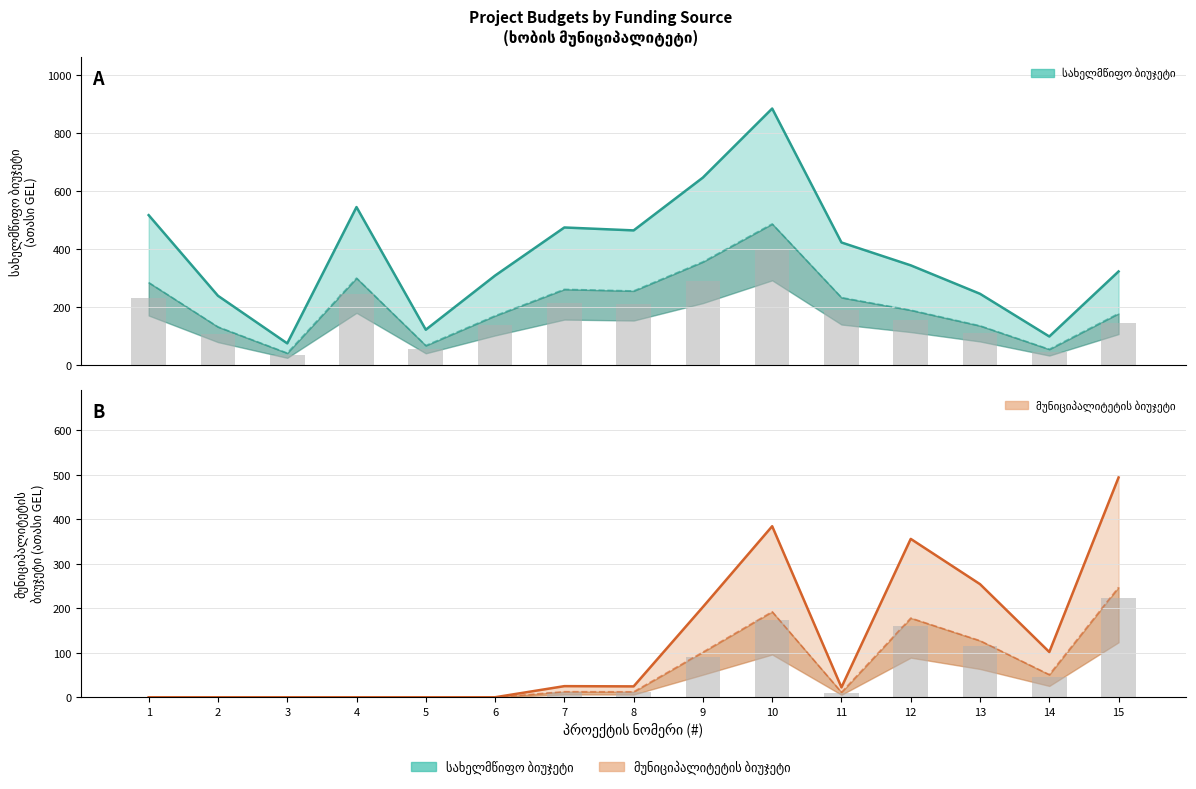

Reading right to left, extract all data points from this chart.

სახელმწიფო ბიუჯეტი: 15=322.7	14=98.2	13=245.6	12=343.8	11=422.7	10=885.1	9=646.8	8=464.4	7=474.5	6=308.5	5=121.6	4=545.0	3=74.5	2=238.8	1=517.1
მუნიციპალიტეტის ბიუჯეტი: 15=494.3	14=101.8	13=254.4	12=356.2	11=22.2	10=384.7	9=203.0	8=24.4	7=25.0	6=0.0	5=0.0	4=0.0	3=0.0	2=0.0	1=0.0